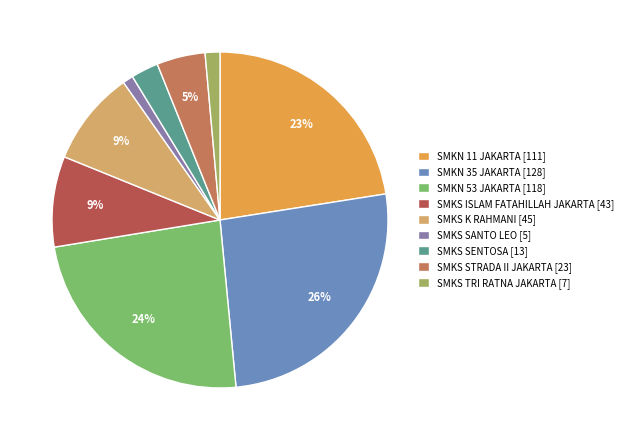

True or false: SMKN 53 JAKARTA [118] accounts for 14% of the total.

False